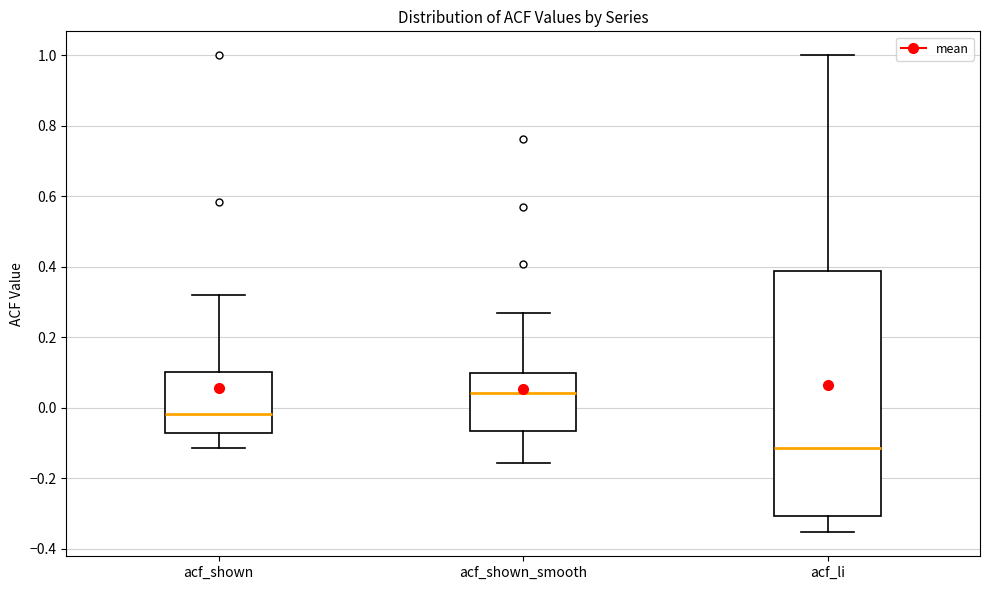

Comparing the boxes themselves (not the whiskers), which one is the tallest?

acf_li